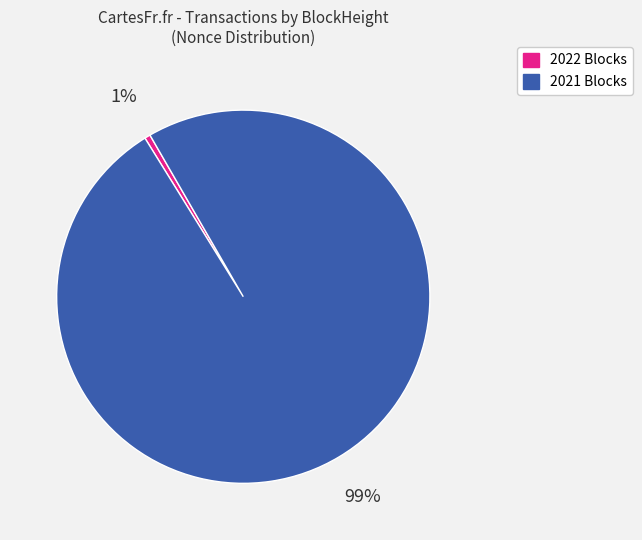

Is there a majority slice in this chart?

Yes